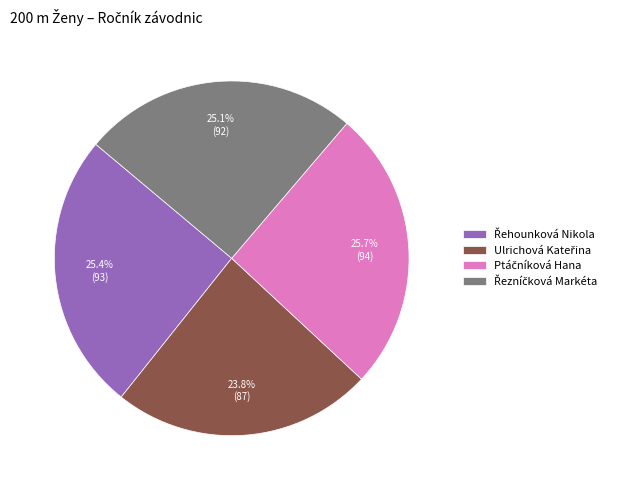

Does any single category account for the majority?

No